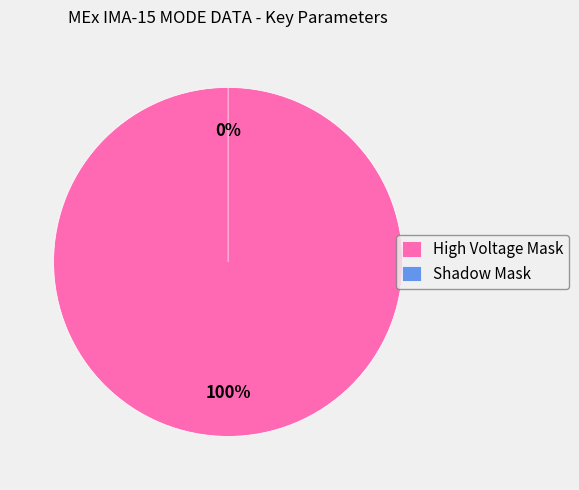

Which slice is the smallest?

Shadow Mask